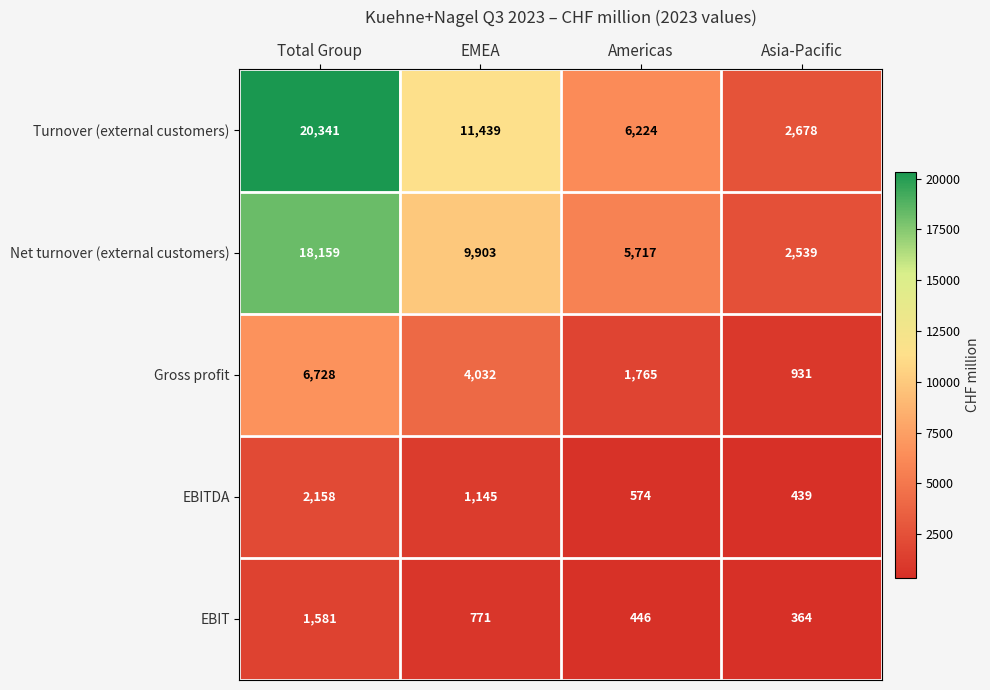

Reading left to right, what are all the values shown in this chart?

Turnover (external customers): Total Group=20341	EMEA=11439	Americas=6224	Asia-Pacific=2678
Net turnover (external customers): Total Group=18159	EMEA=9903	Americas=5717	Asia-Pacific=2539
Gross profit: Total Group=6728	EMEA=4032	Americas=1765	Asia-Pacific=931
EBITDA: Total Group=2158	EMEA=1145	Americas=574	Asia-Pacific=439
EBIT: Total Group=1581	EMEA=771	Americas=446	Asia-Pacific=364